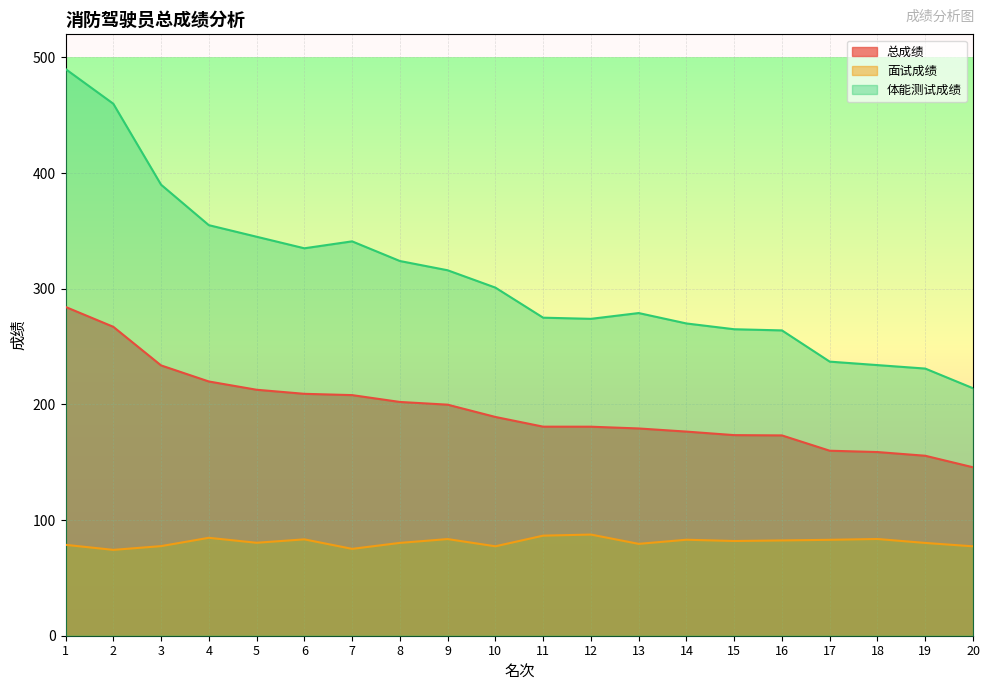

At which category does the chart reach its peak across all series?

1